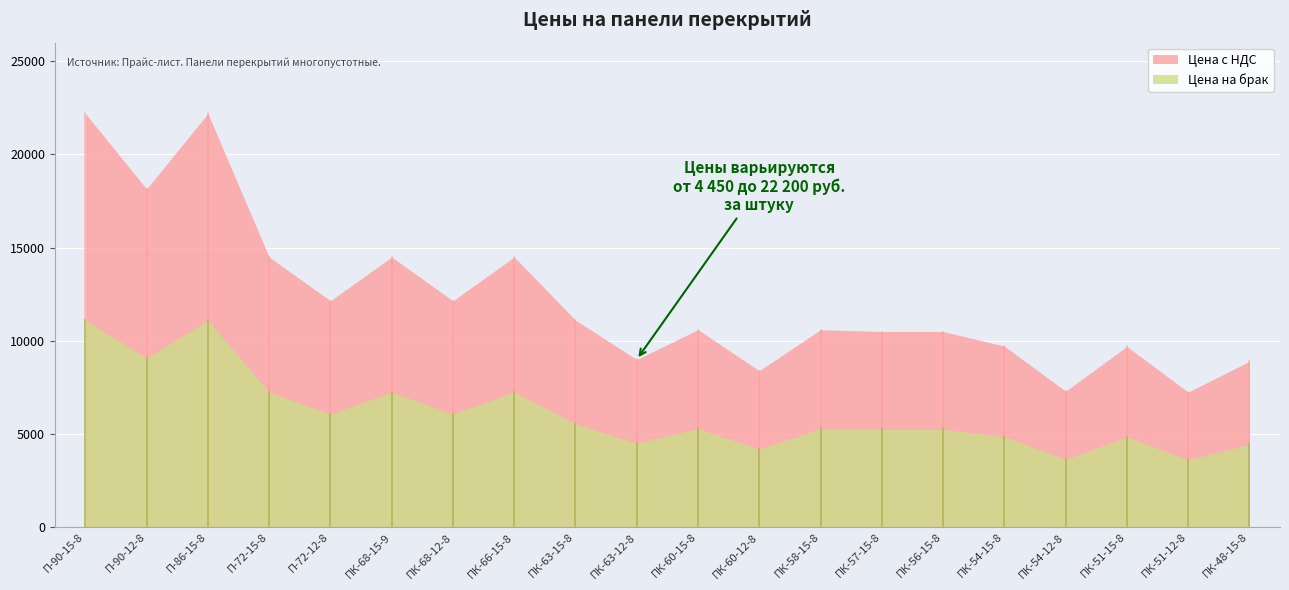

Reading right to left, what are all the values shown in this chart?

Цена с НДС: 8900.0	7250.0	9700.0	7300.0	9720.0	10500.0	10500.0	10600.0	8400.0	10600.0	9000.0	11111.0	14500.0	12150.0	14500.0	12150.0	14500.0	22200.0	18150.0	22200.0
Цена на брак: 4450.0	3625.0	4850.0	3650.0	4860.0	5250.0	5250.0	5300.0	4200.0	5300.0	4500.0	5555.5	7250.0	6075.0	7250.0	6075.0	7250.0	11100.0	9075.0	11100.0